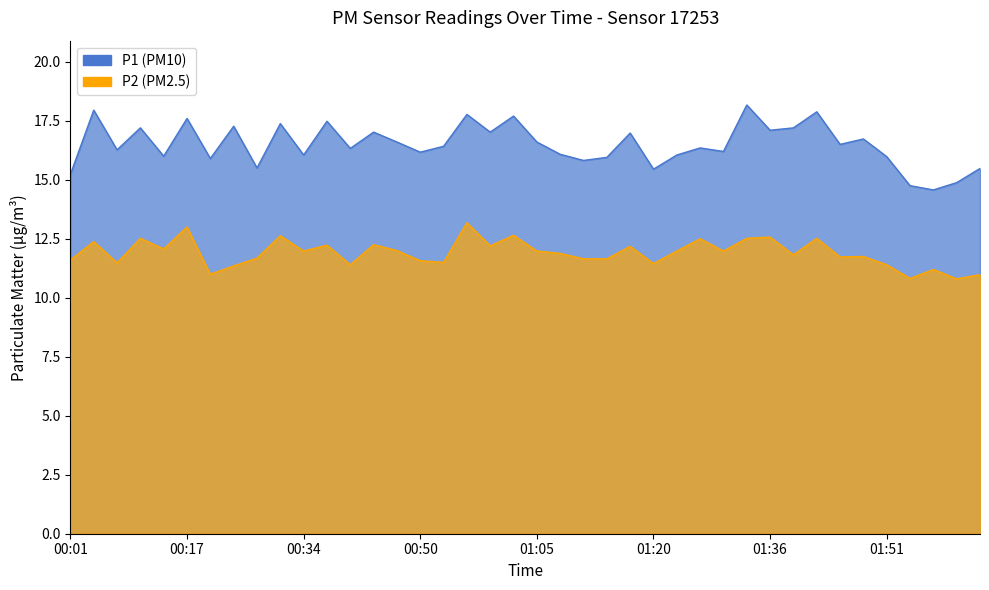

In P1, how many points are higher than both neighbors (excluding endpoints)?

14